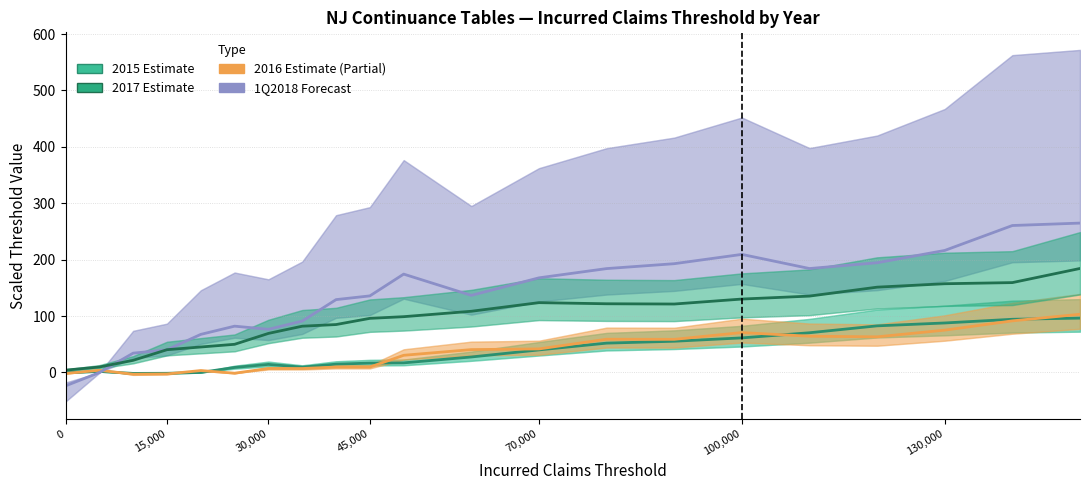

Which series has the widest spread of values?

1Q2018 Forecast